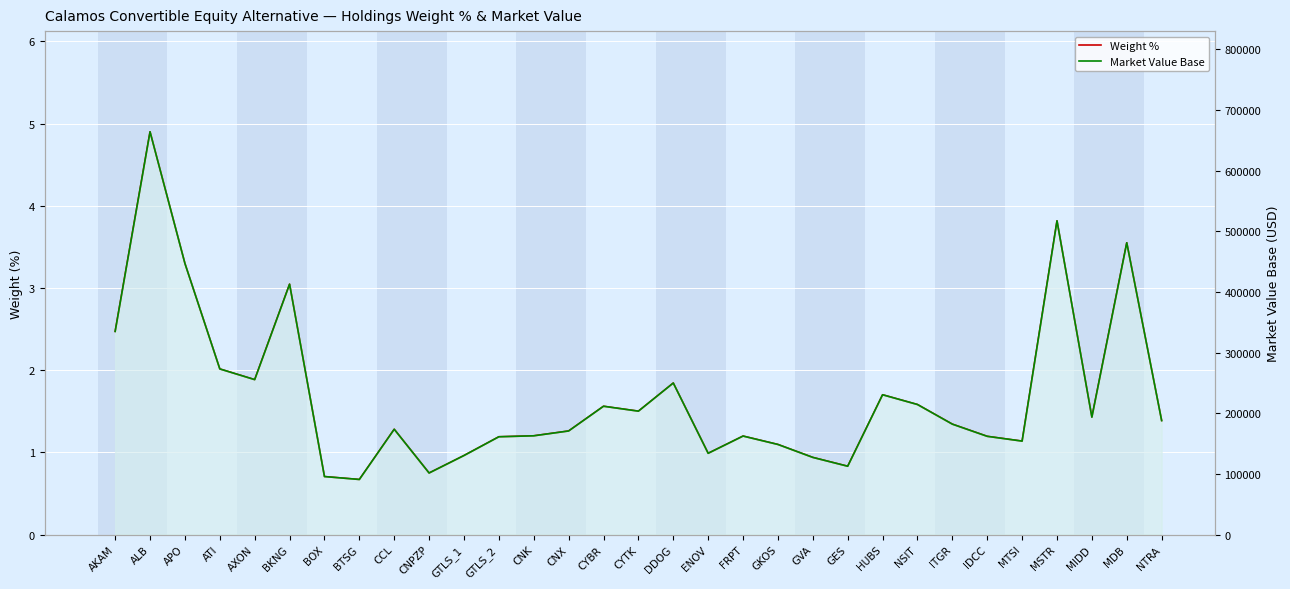

At IDCC, list the series in order from largest to smallest.

Market Value Base, Weight %